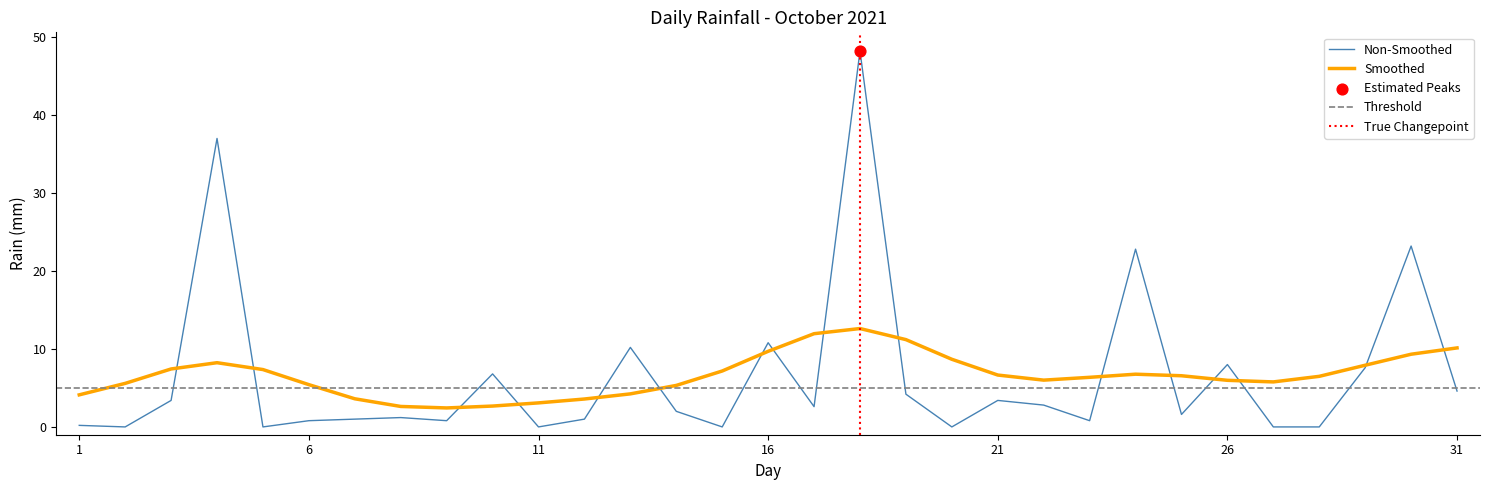

The Smoothed series shows 6.7 at 21. True or false?

True